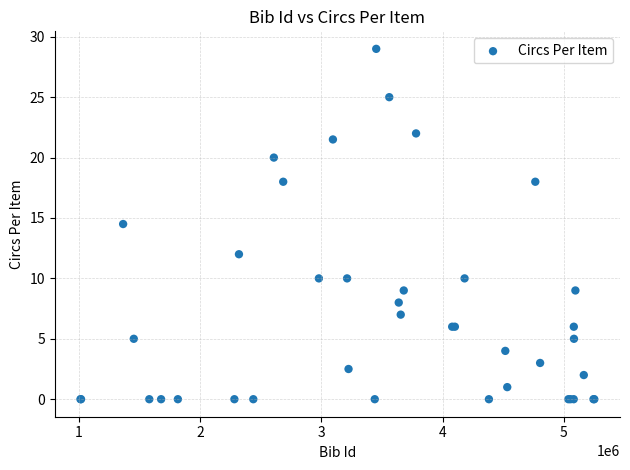

What Y value in the scatter plot is closest to 14?

14.5